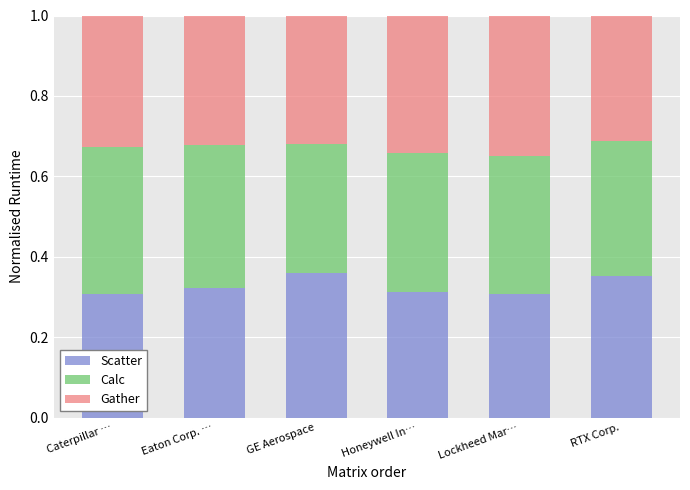

Is it true that Scatter equals 0.3 at Caterpillar …?

True